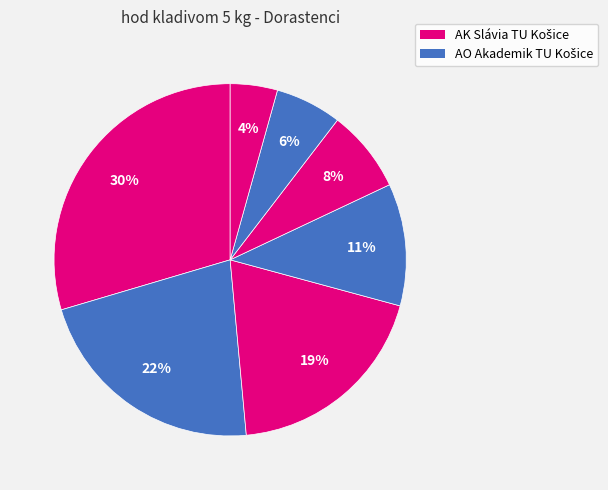

Rank the categories by value from lowest to highest.

Bidulský Matej, Krajčír Samuel, Pustai Oliver, Šonka Peter, Bracho Matej, Šima Samuel, Fedák Matej